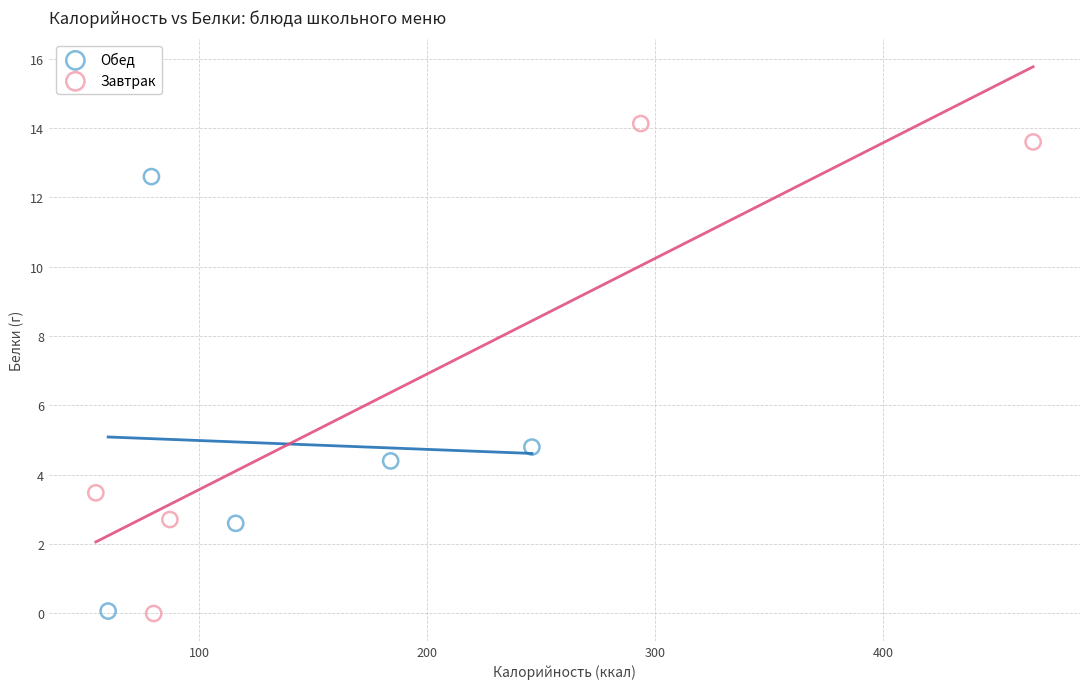

Which series reaches the maximum Y coordinate?

Завтрак